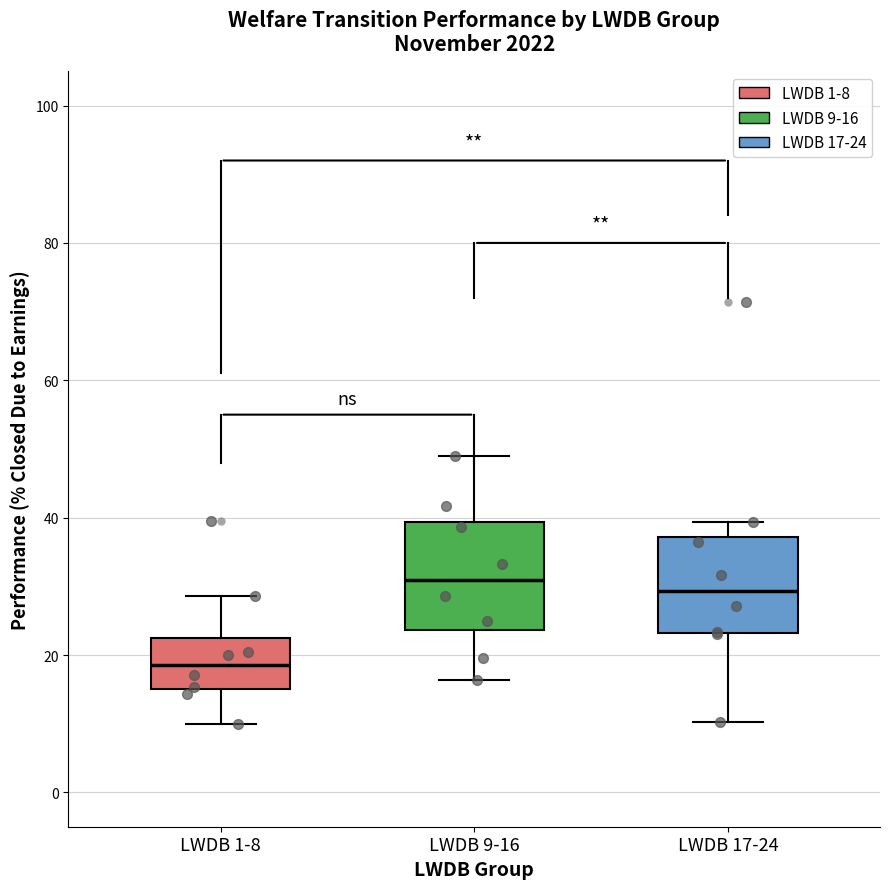

Where does the upper whisker of the box for LWDB 9-16 end on the y-axis? The values are not printed on the chart, so give them approximately, as read against the axis.

50